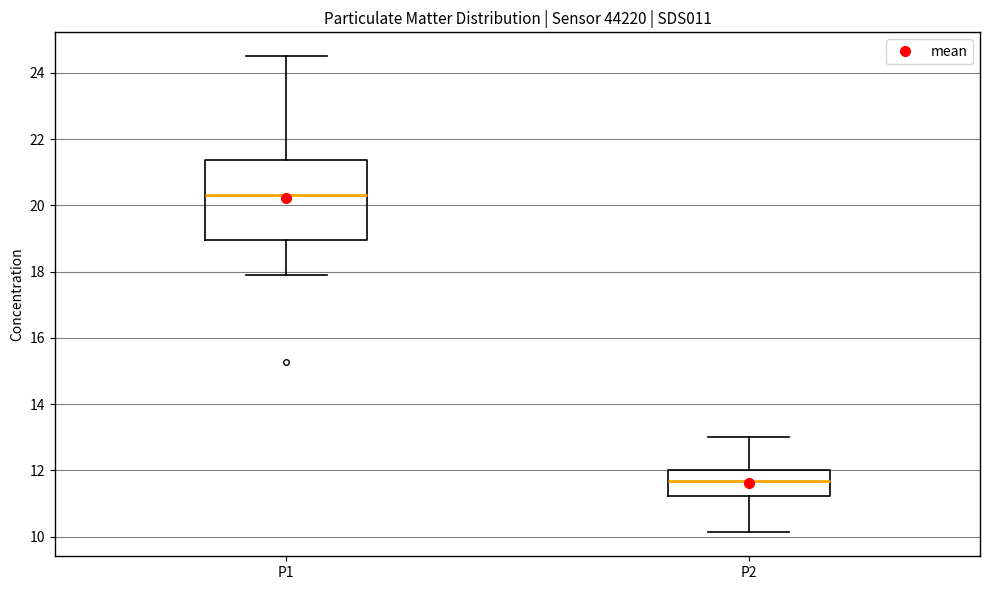

Comparing the boxes themselves (not the whiskers), which one is the tallest?

P1